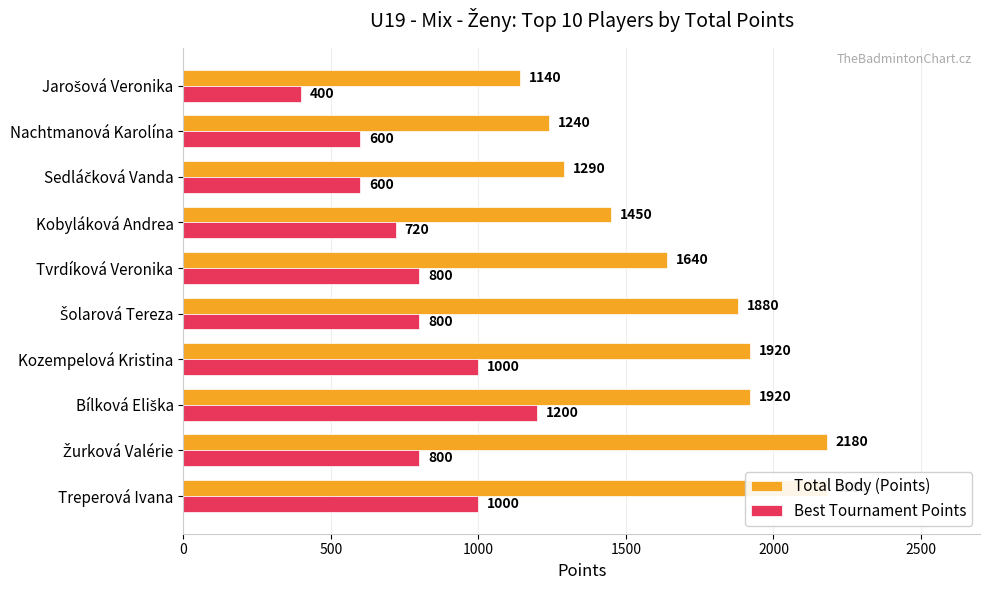

How many values in the Total Body (Points) series are below 1880?

5